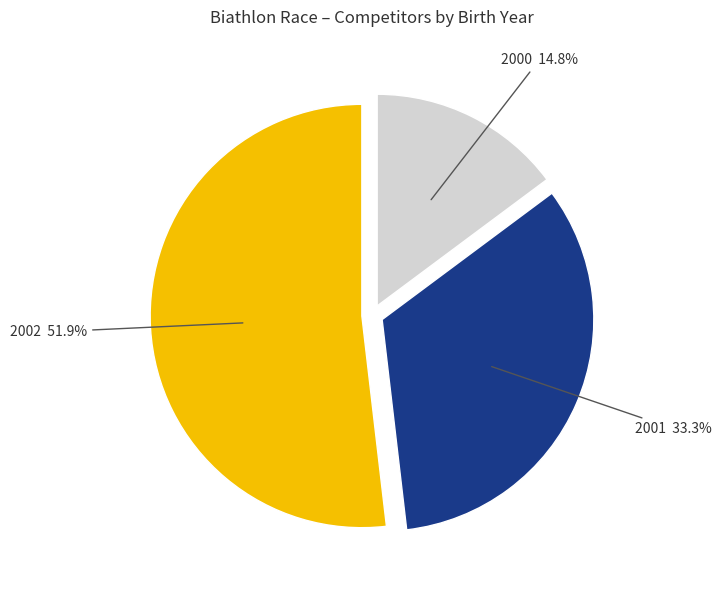

Is there a majority slice in this chart?

Yes